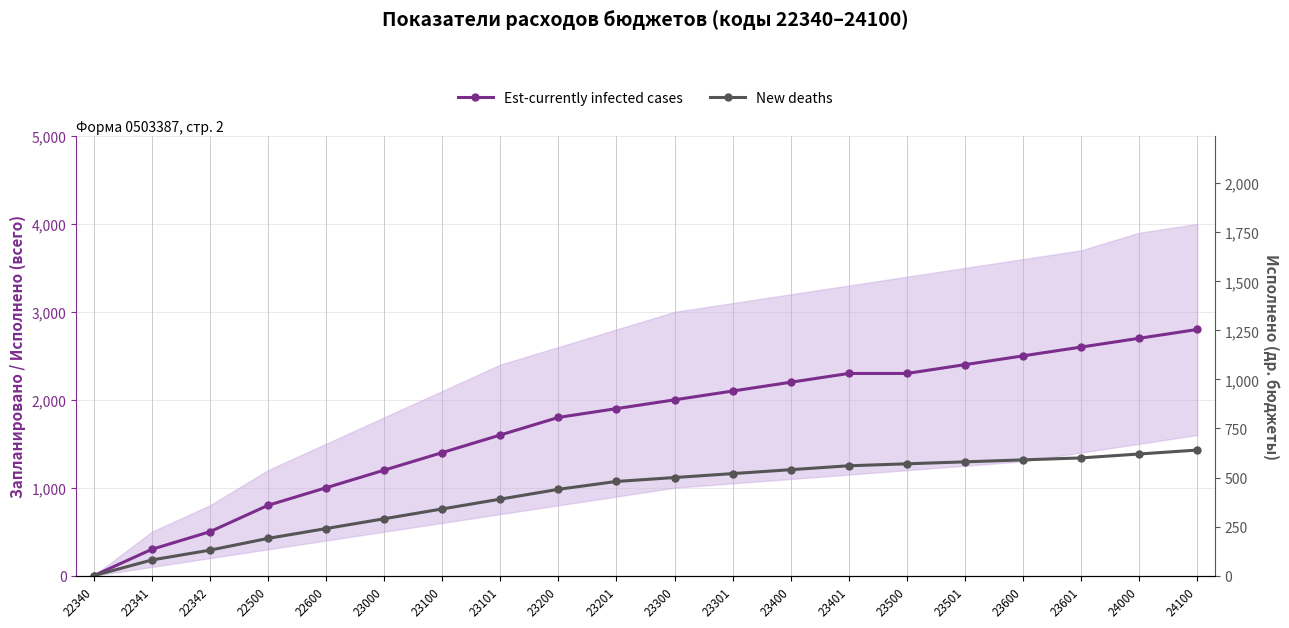

True or false: New deaths has more than 1 points higher than both neighbors.

False